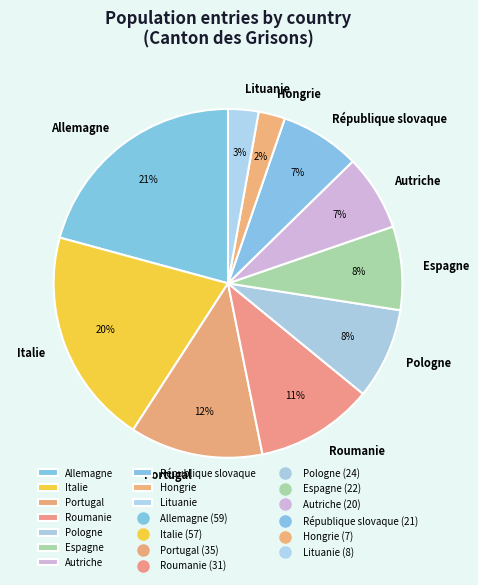

Is there any slice that represents more than half of the pie?

No